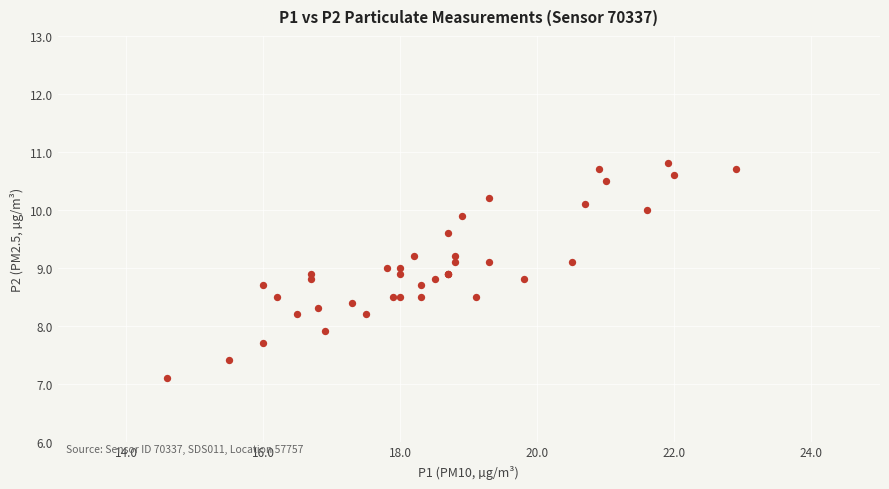

What Y value in the scatter plot is closest to 8?

7.9